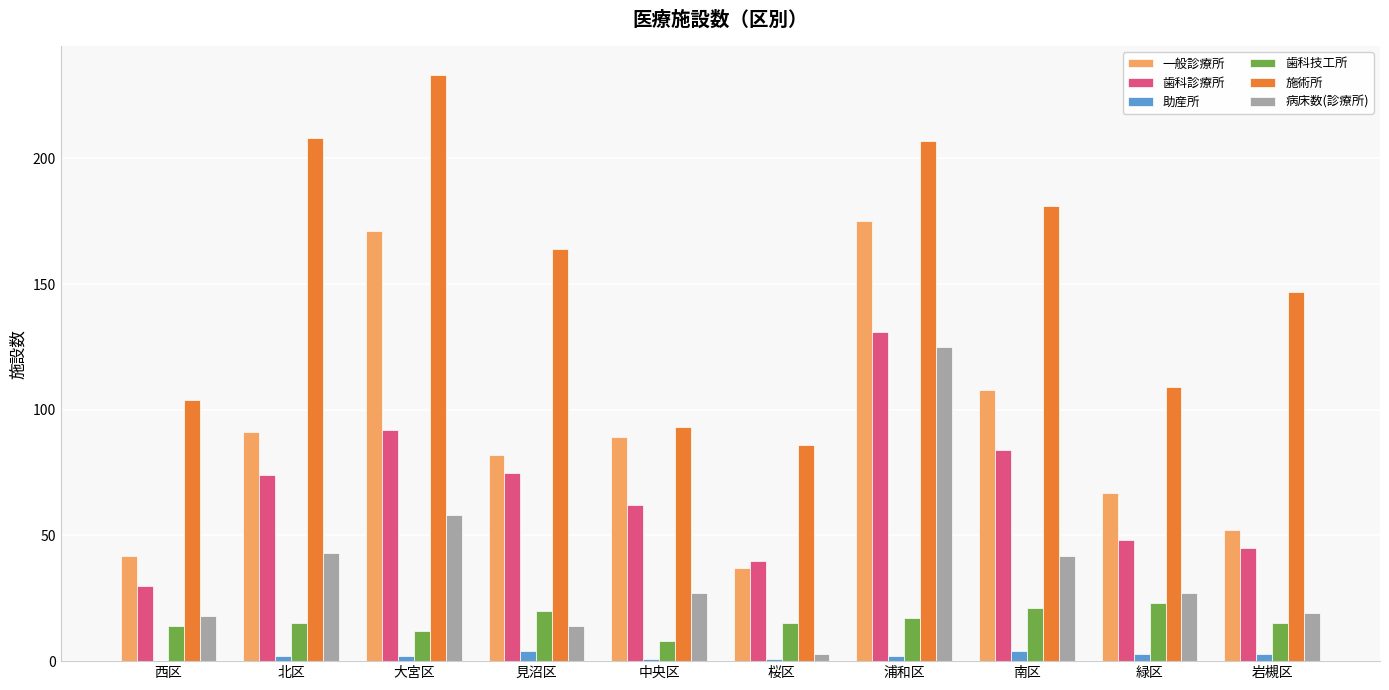

The value of 施術所 at 中央区 is 167. True or false?

False